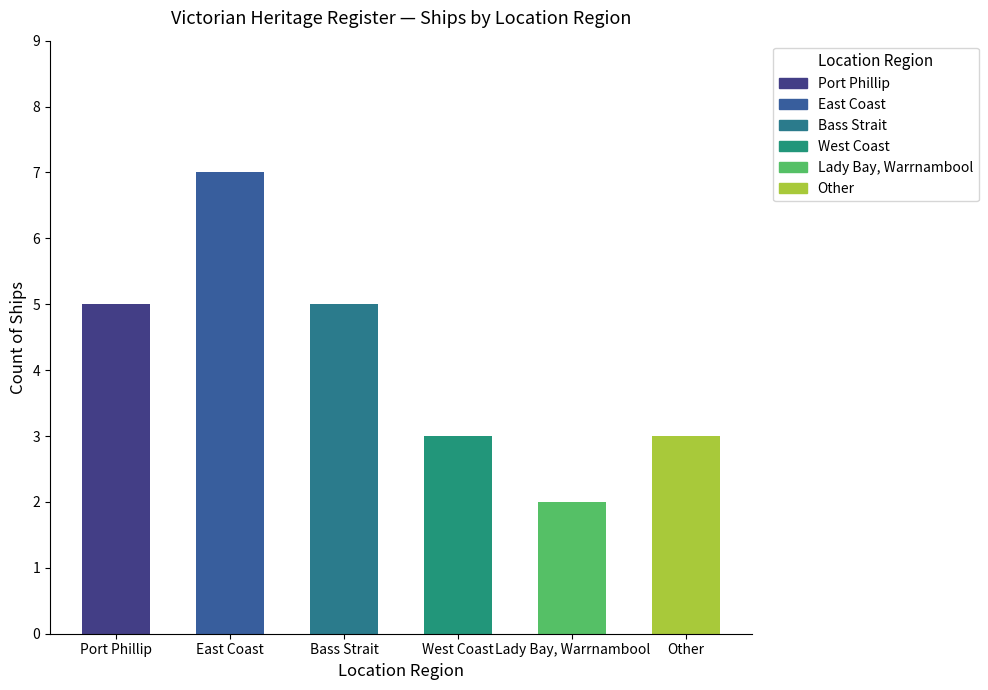

What is the label of the 2nd bar from the right?

Lady Bay, Warrnambool